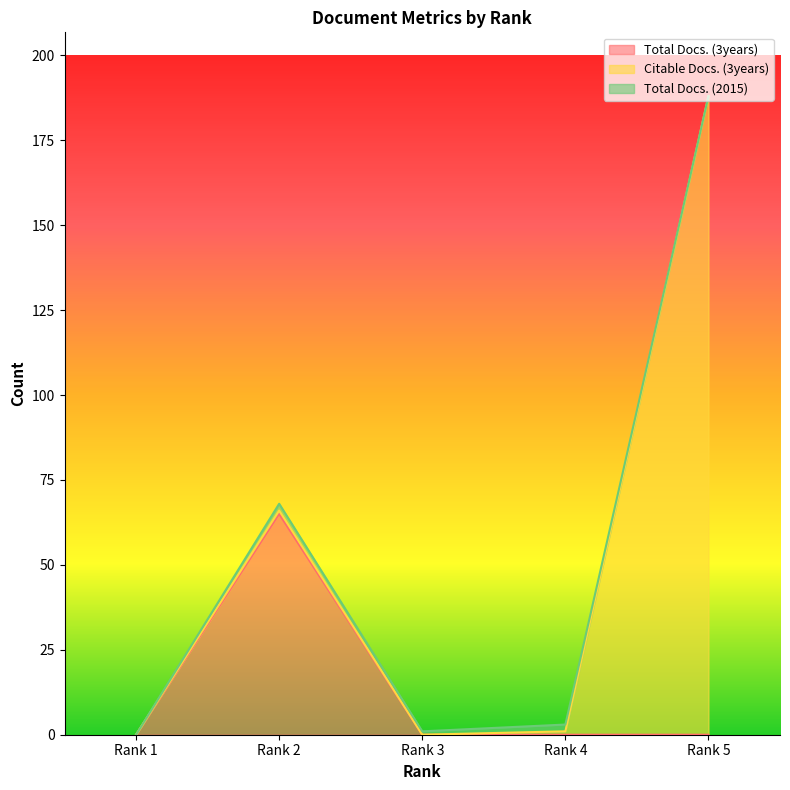

True or false: Total Docs. (3years) and Citable Docs. (3years) cross at least once.

False